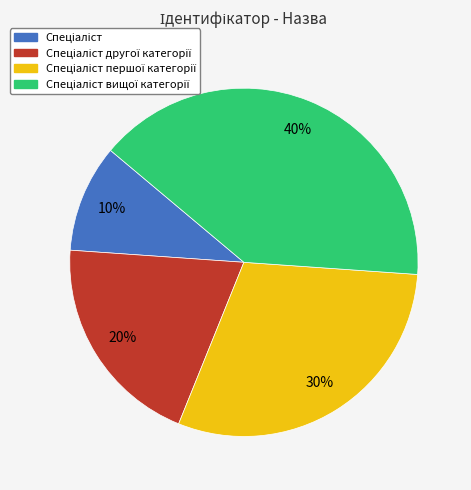

To the nearest percent, what is the difference between the largest and smallest slice percentages?

30%